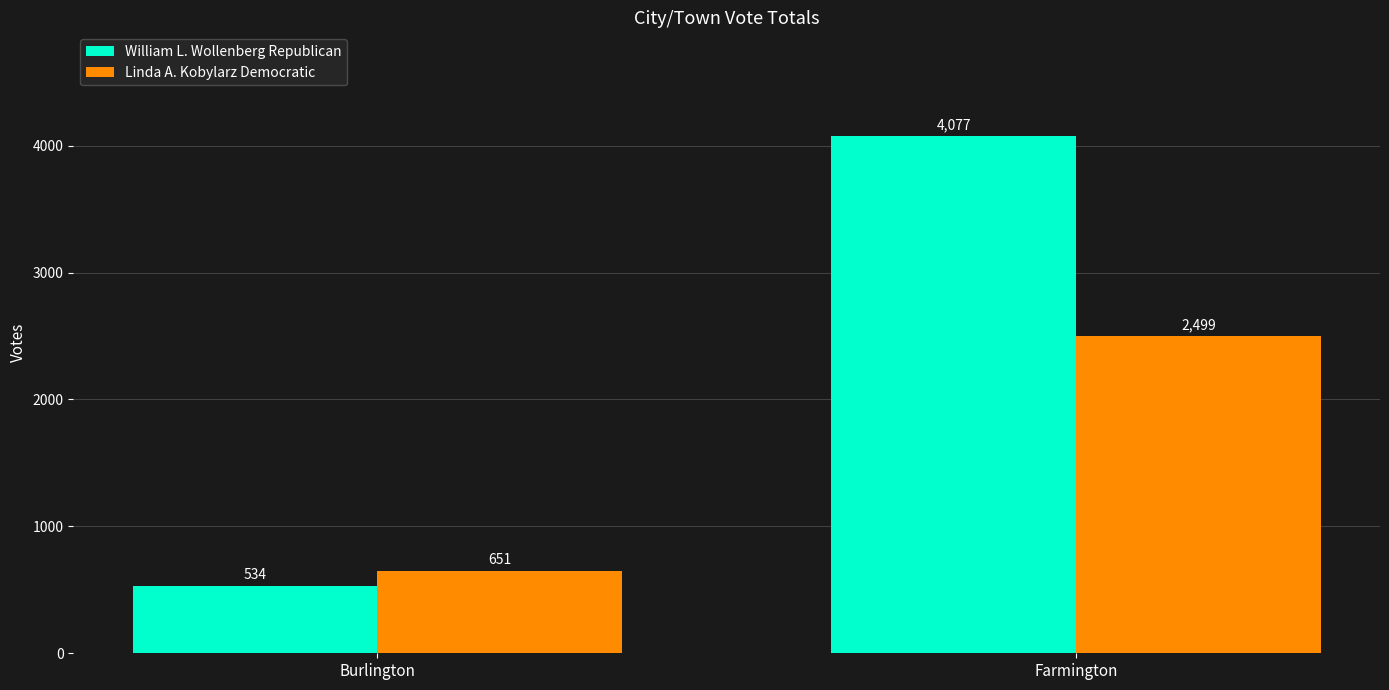

Rank the categories by Linda A. Kobylarz Democratic value from lowest to highest.

Burlington, Farmington